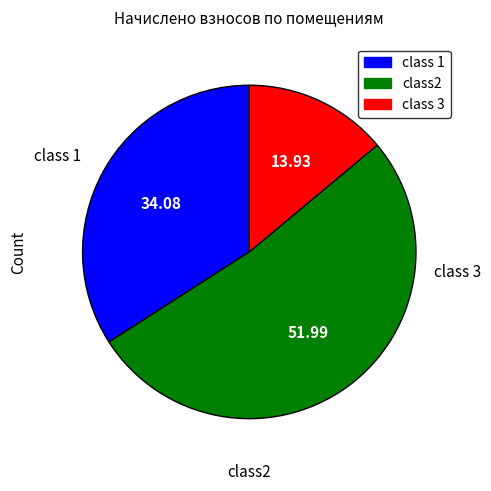

Is there a majority slice in this chart?

Yes